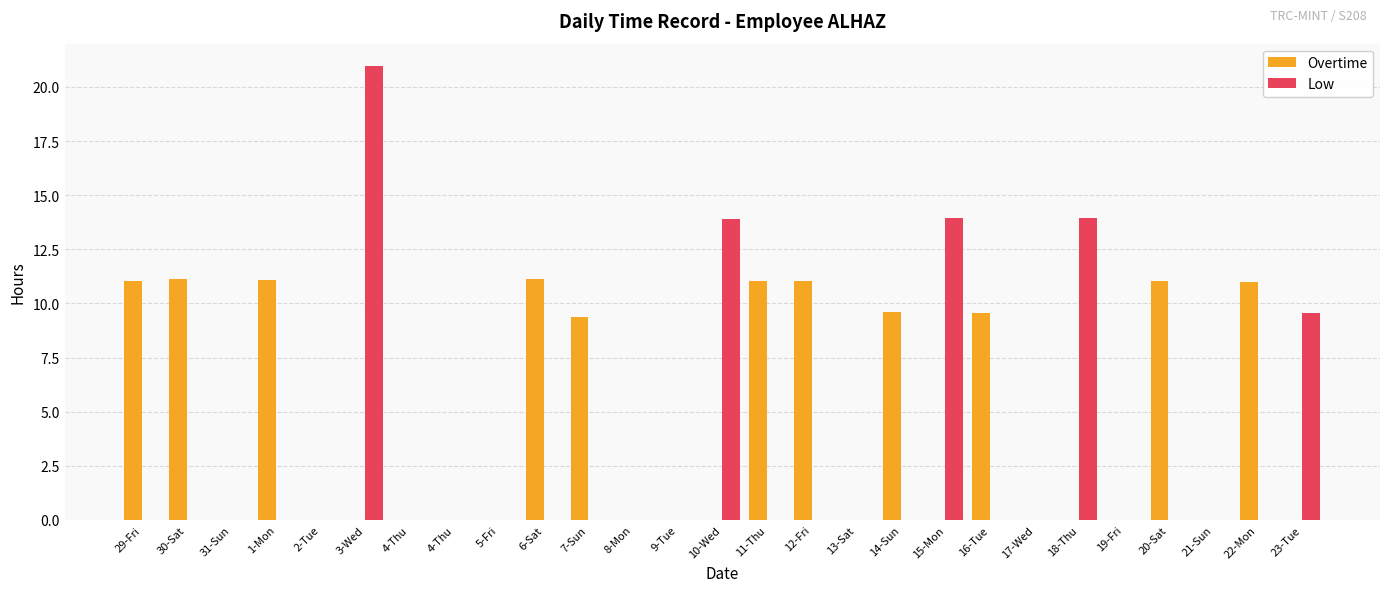

How many groups of bars are there?

27